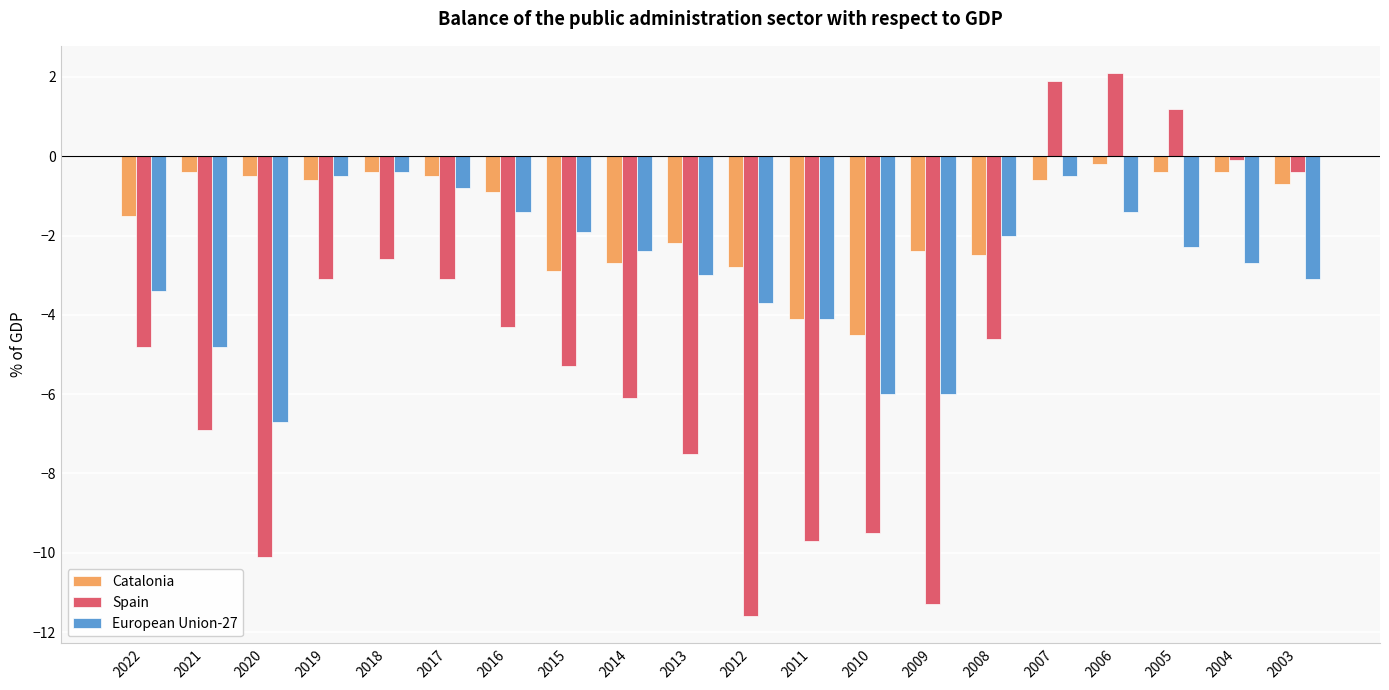

Rank the series by their average value, from lowest to highest.

Spain, European Union-27, Catalonia